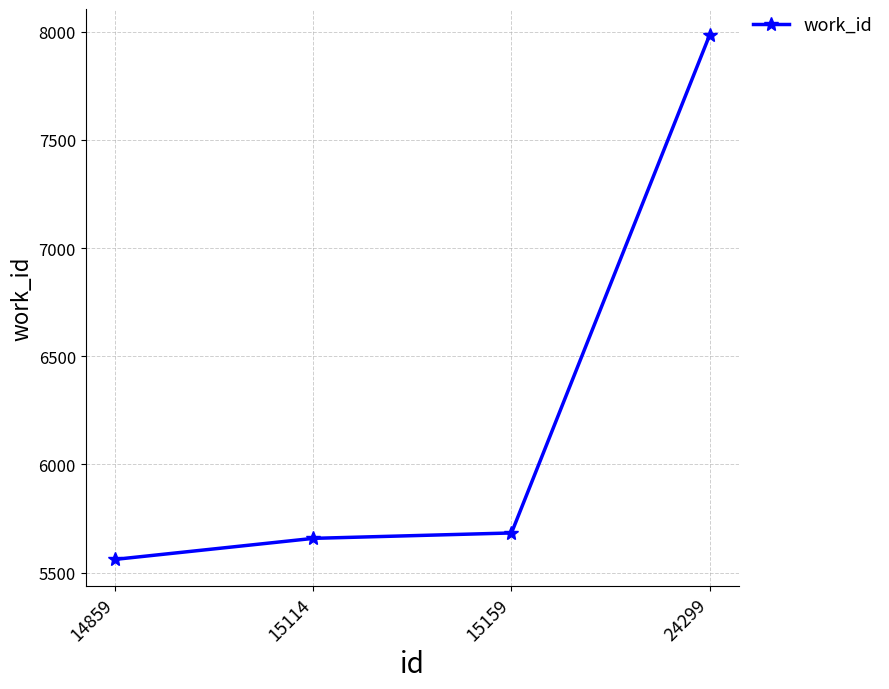

What is the value of the 3rd point from the left?

5683